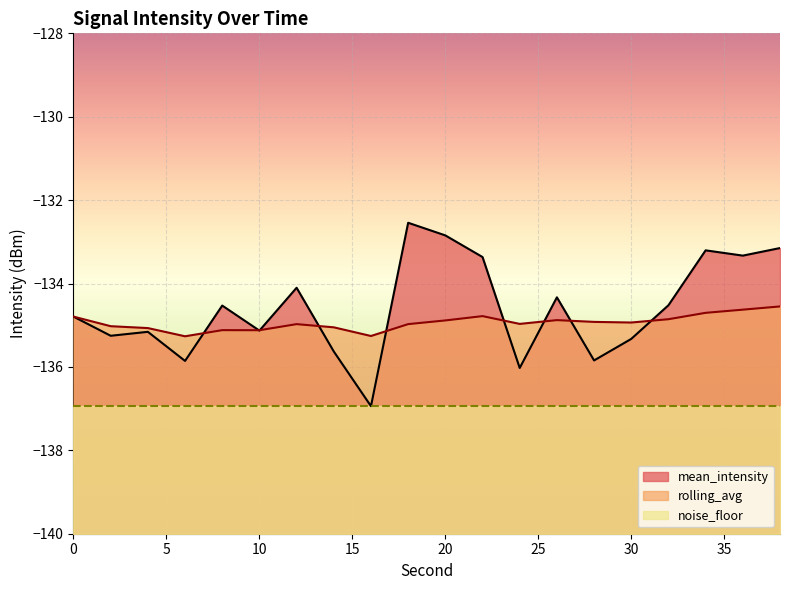

What is the difference between the second highest and second lowest values in the rolling_avg series?

0.6